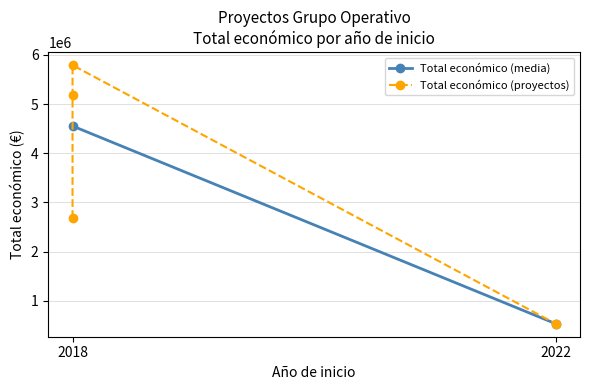

What is the difference between the maximum and minimum values?

5258772